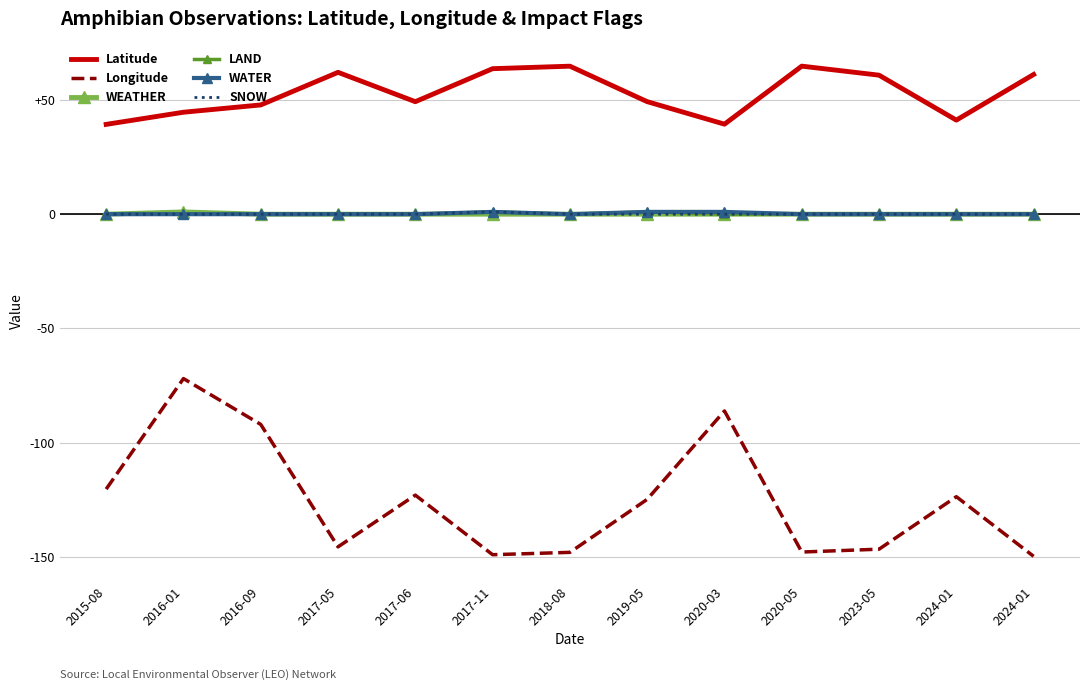

In Longitude, how many points are lower than both neighbors (excluding endpoints)?

3